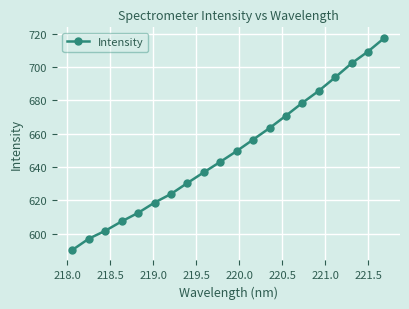

What is the difference between the second highest and minimum values?

118.9